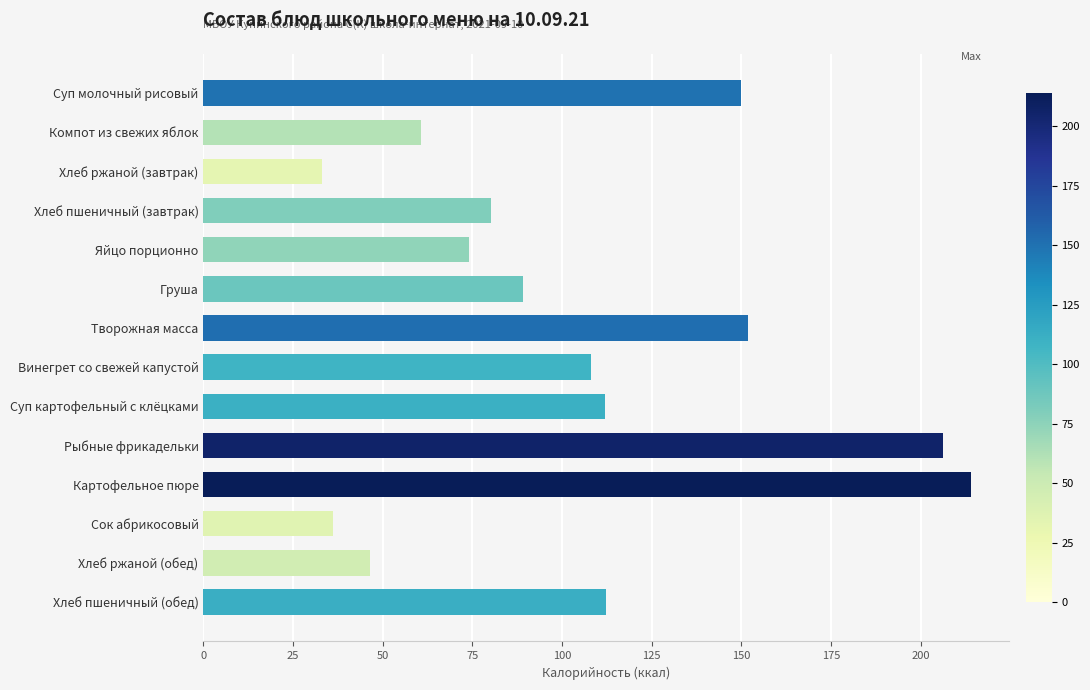

The value at Компот из свежих яблок is 60.6. True or false?

True